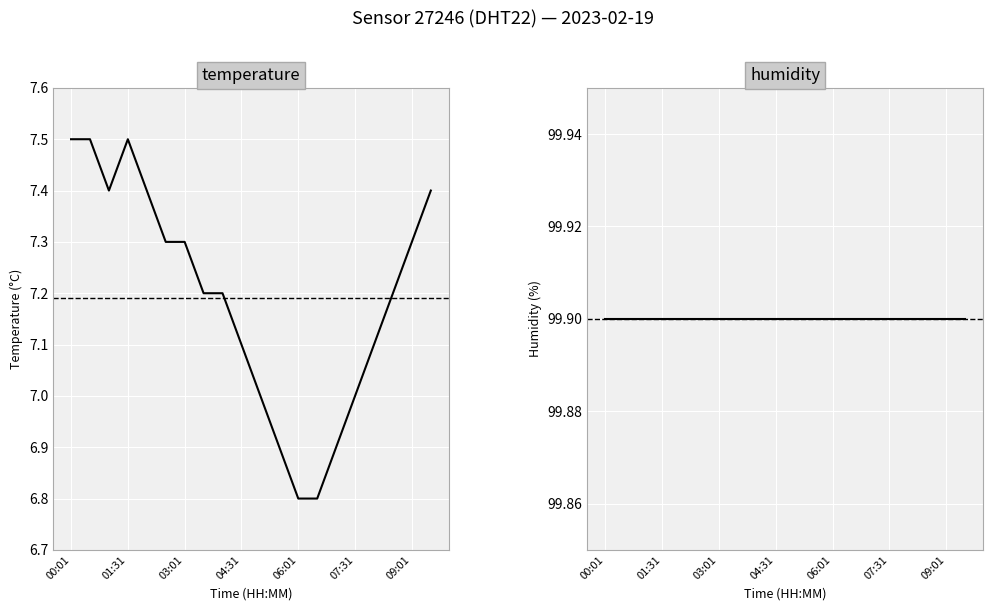

The value of humidity at 17 is 137.7. True or false?

False